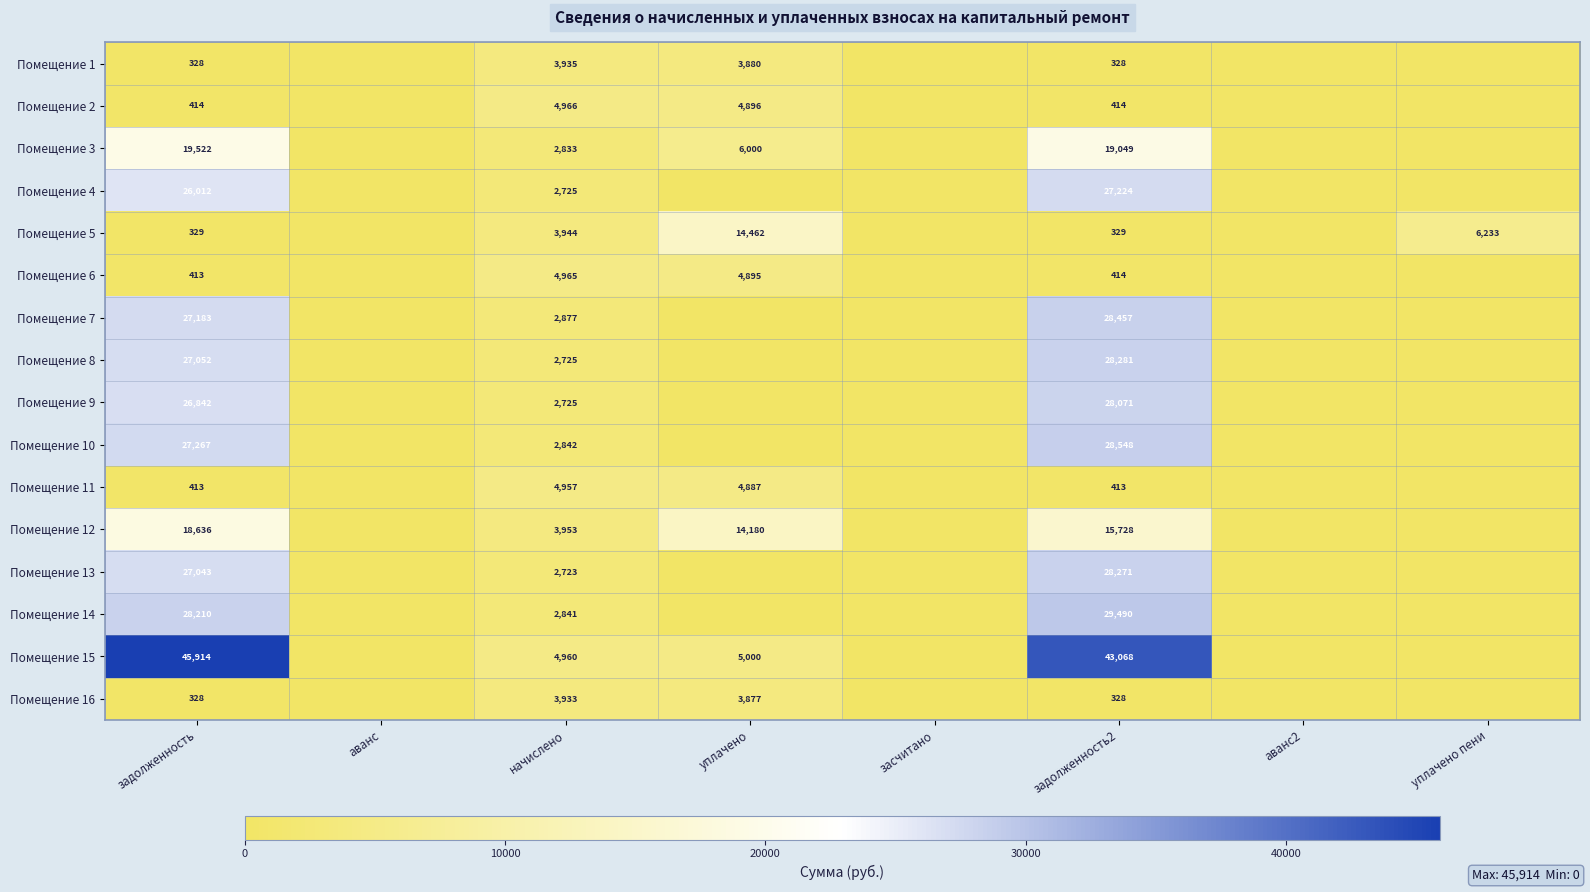

Which series changed the most between задолженность and начислено?

Помещение 15